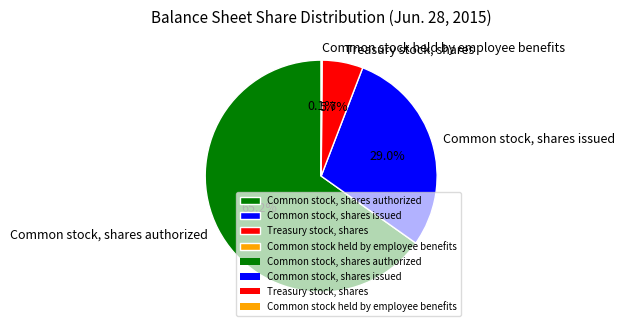

Which category accounts for the majority?

Common stock, shares authorized